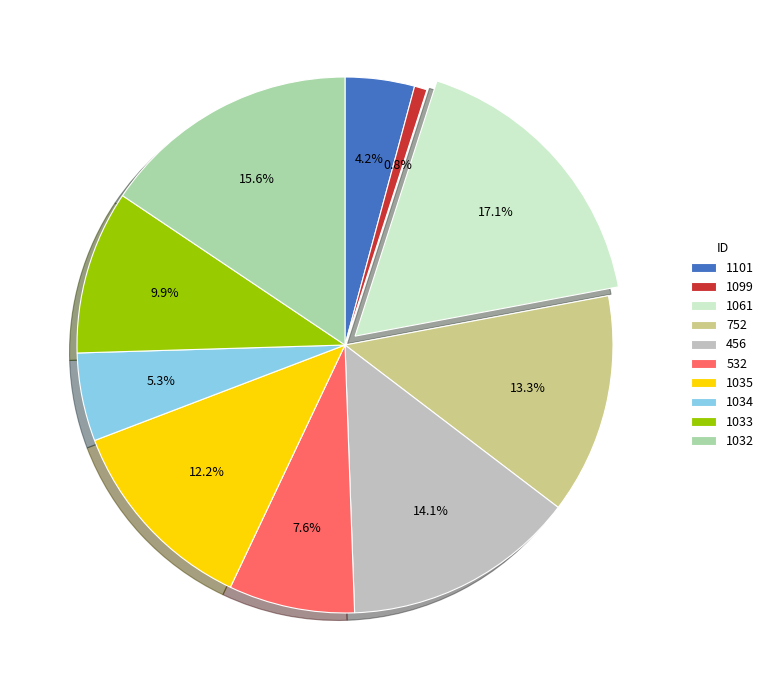

What percentage is the 532 slice, to the nearest percent?

8%